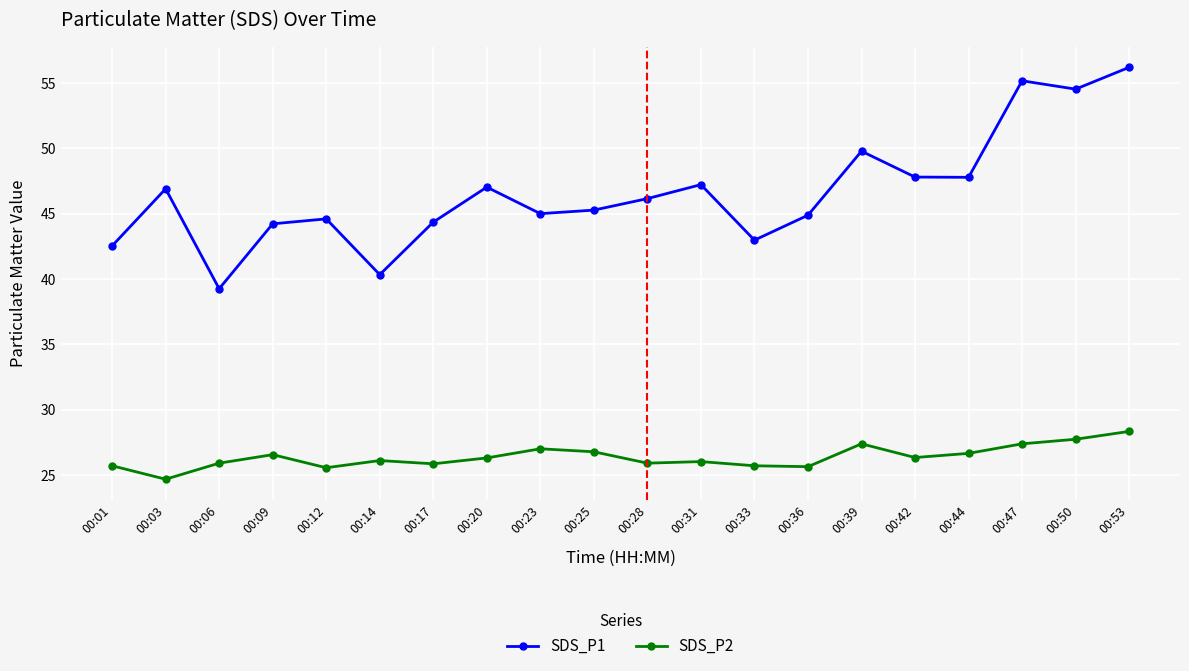

True or false: SDS_P1 and SDS_P2 cross at least once.

False